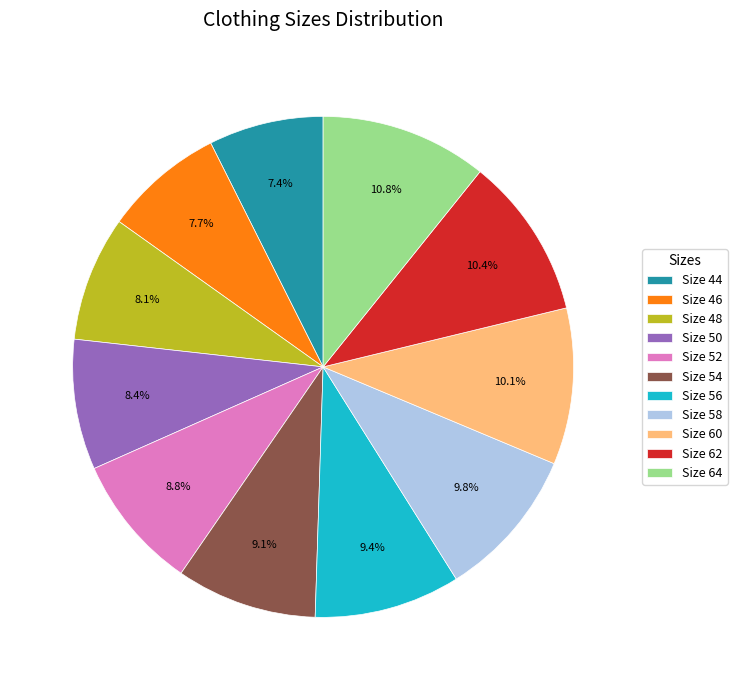

To the nearest percent, what is the difference between the largest and smallest slice percentages?

3%